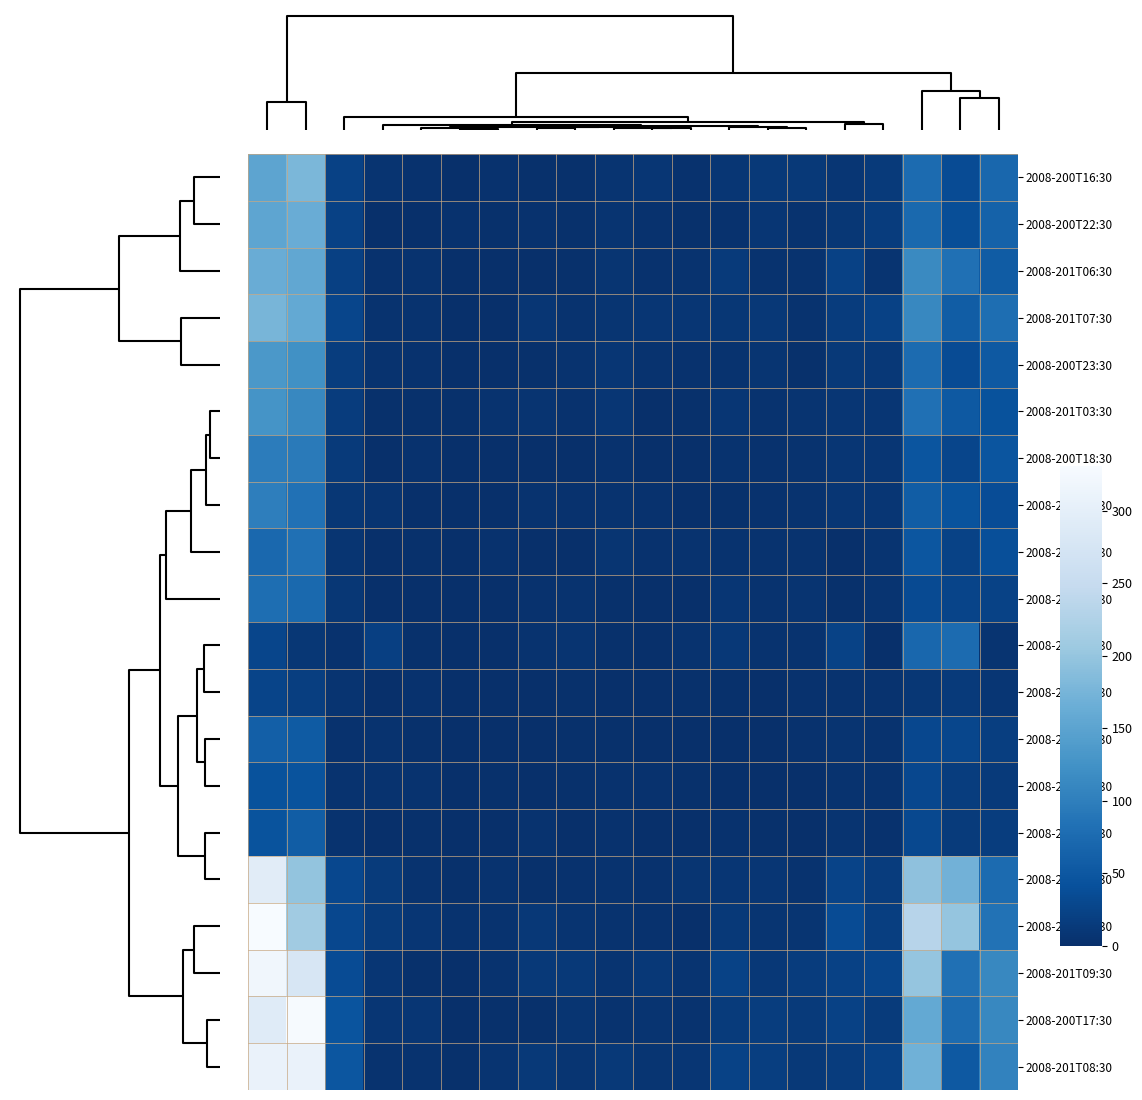

Rank the series by their maximum value, from lowest to highest.

2008-200T08:30, 2008-200T05:30, 2008-200T11:30, 2008-200T14:30, 2008-200T00:30, 2008-200T20:30, 2008-200T02:30, 2008-200T18:30, 2008-201T01:30, 2008-201T03:30, 2008-200T23:30, 2008-200T22:30, 2008-201T06:30, 2008-201T07:30, 2008-200T16:30, 2008-201T04:30, 2008-201T08:30, 2008-201T09:30, 2008-200T17:30, 2008-201T05:30